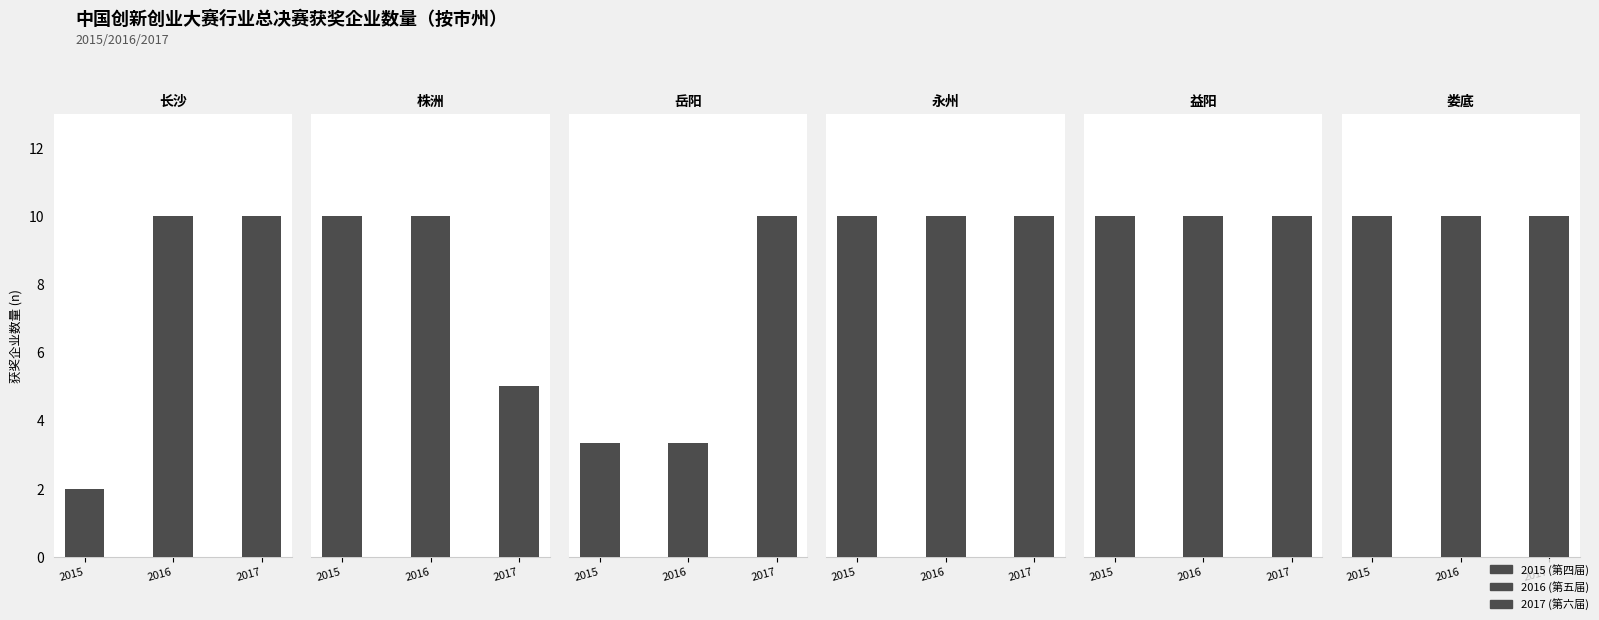

Rank the series at 2017 from highest to lowest value.

长沙, 岳阳, 株洲, 永州, 益阳, 娄底